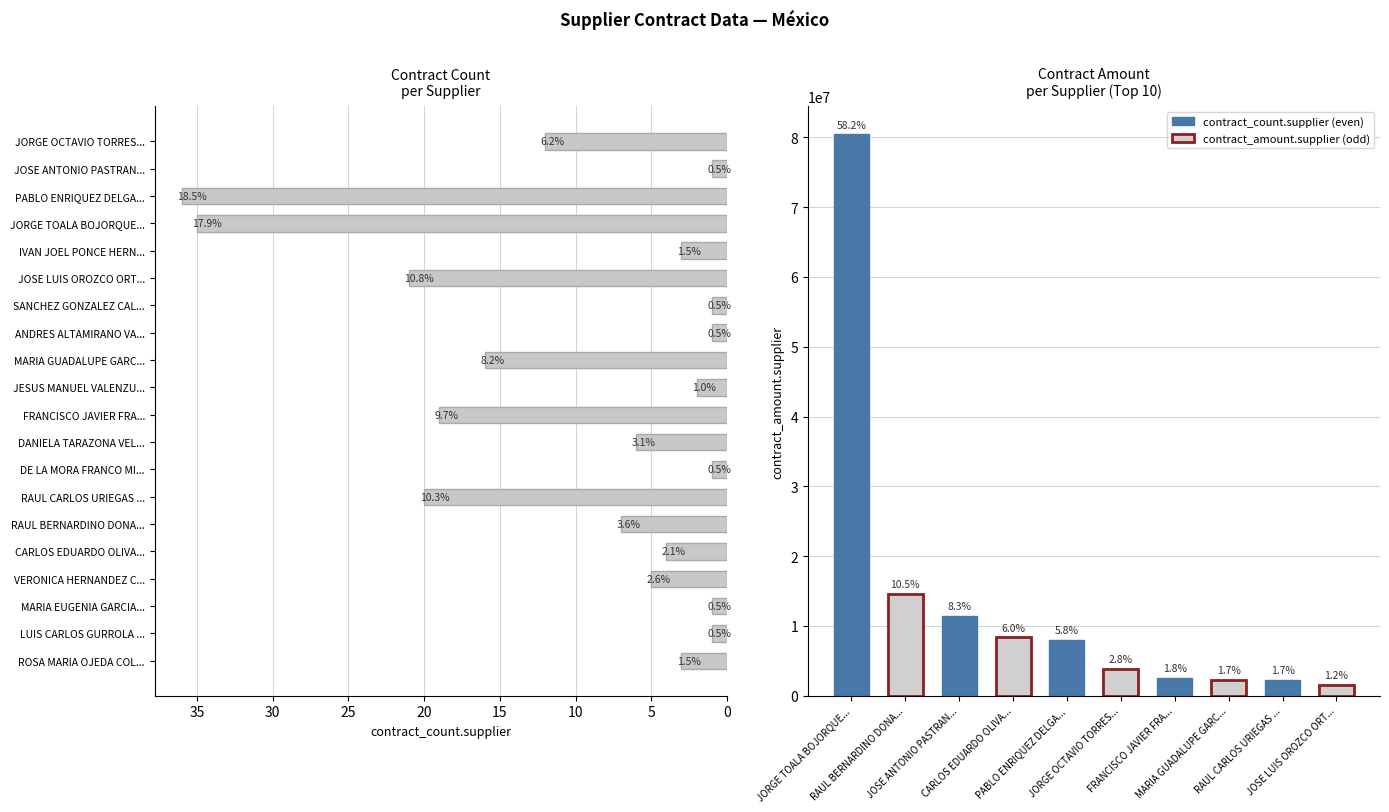

What is the greatest value displayed?

36